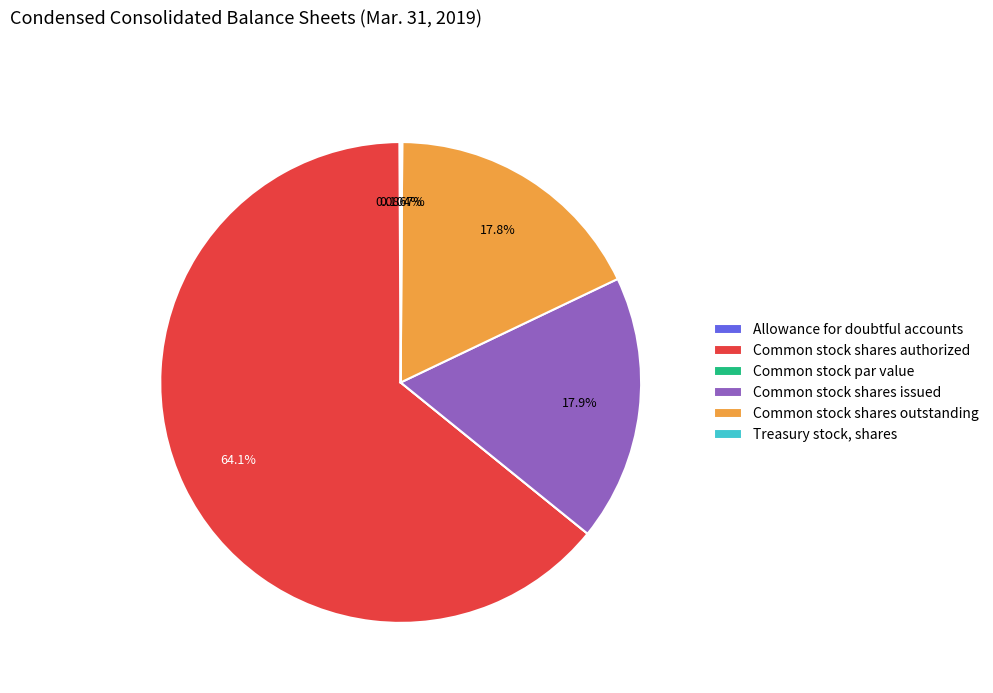

To the nearest percent, what is the difference between the largest and smallest slice percentages?

64%